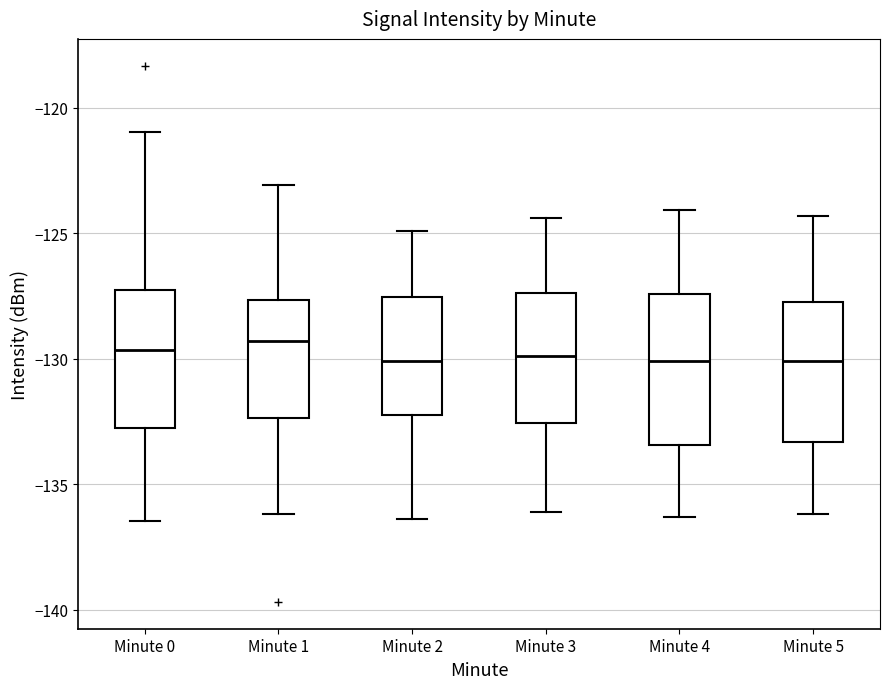

Reading left to right, read every box against the y-axis: the position of its median line, the range the box covers, and the ends of its whiskers. The values are not printed on the chart, so give them approximately, as read against the axis.

Minute 0: median -129.5, box -133.0 to -127.5, whiskers -136.5 to -121.0
Minute 1: median -129.5, box -132.5 to -127.5, whiskers -136.0 to -123.0
Minute 2: median -130.0, box -132.0 to -127.5, whiskers -136.5 to -125.0
Minute 3: median -130.0, box -132.5 to -127.5, whiskers -136.0 to -124.5
Minute 4: median -130.0, box -133.5 to -127.5, whiskers -136.5 to -124.0
Minute 5: median -130.0, box -133.5 to -127.5, whiskers -136.0 to -124.5